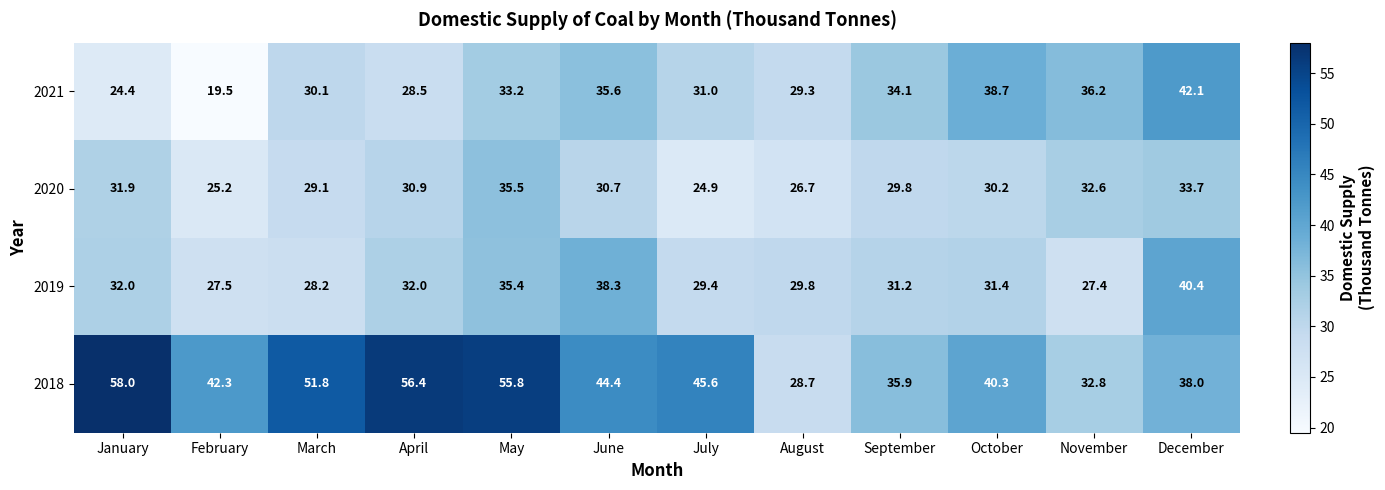

At July, list the series in order from largest to smallest.

2018, 2021, 2019, 2020